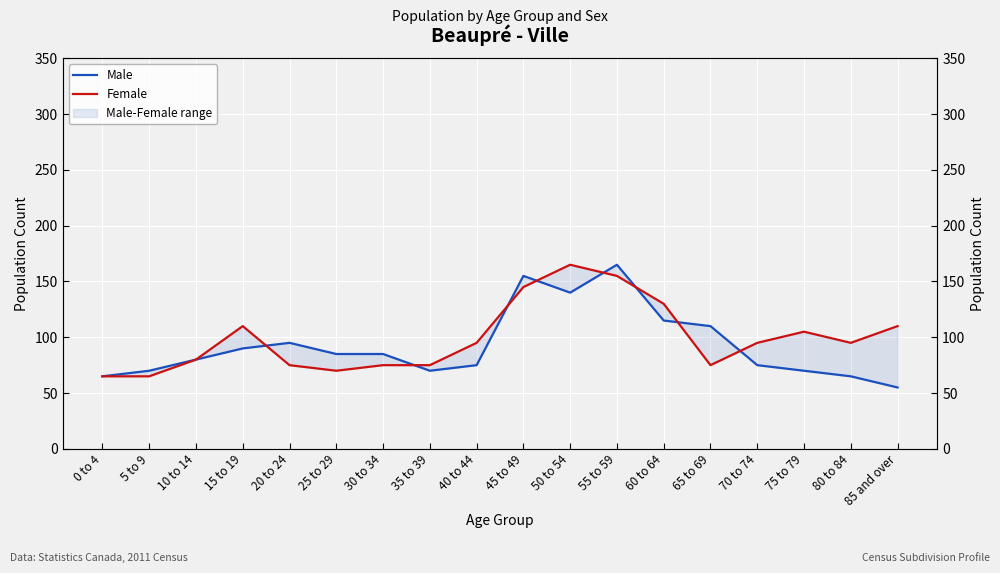

What is the difference between the maximum and minimum values in the Female series?

100